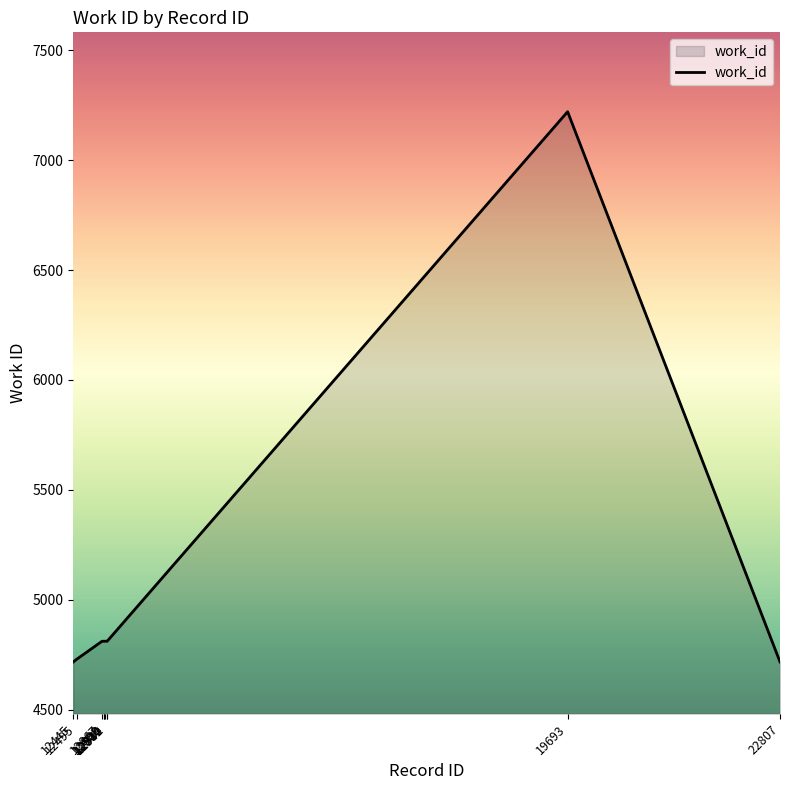

True or false: the data shows 4718 at 12445.

True